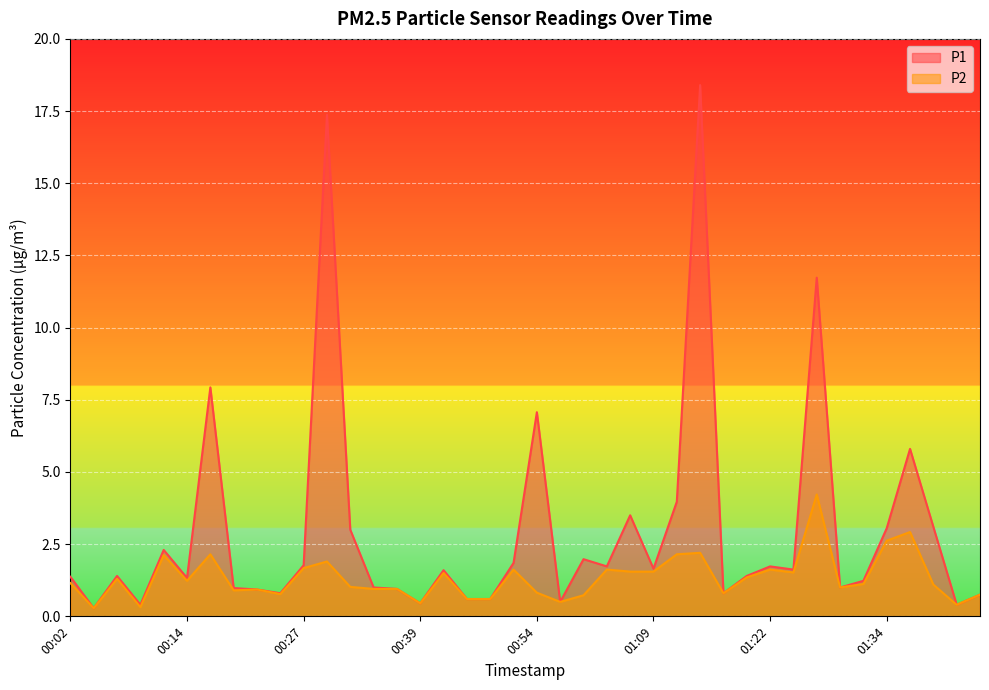

Between 00:45 and 01:19, which is larger?

01:19